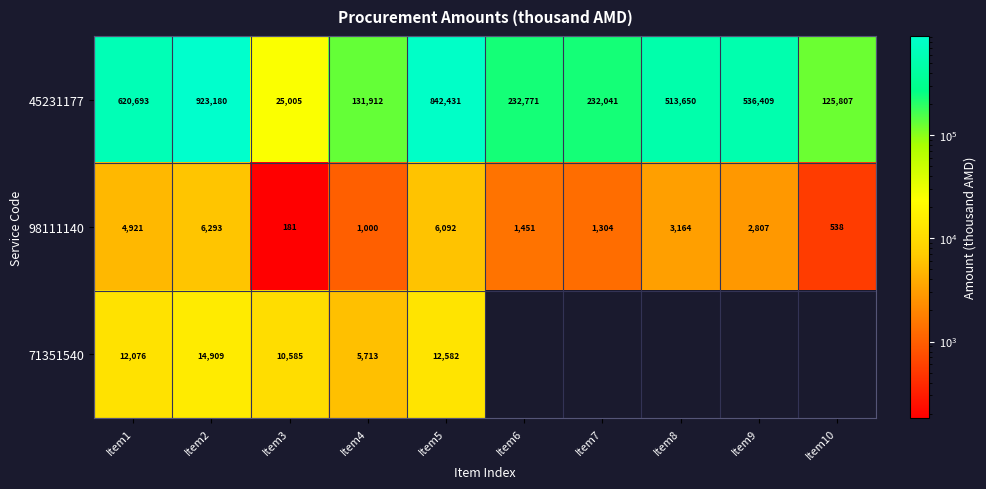

At Item2, list the series in order from largest to smallest.

45231177, 71351540, 98111140